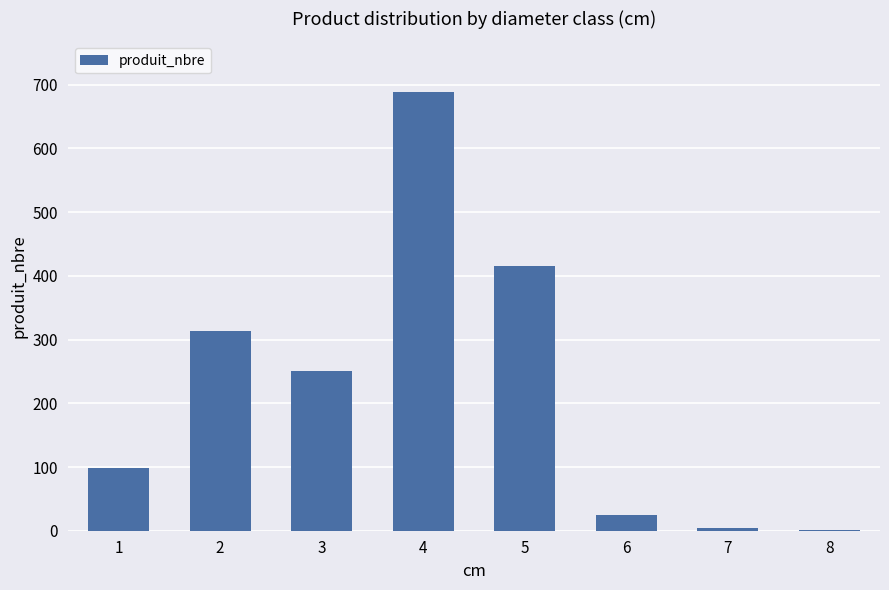

Approximately how many times larger is the value at 2 compared to 4?

0.5